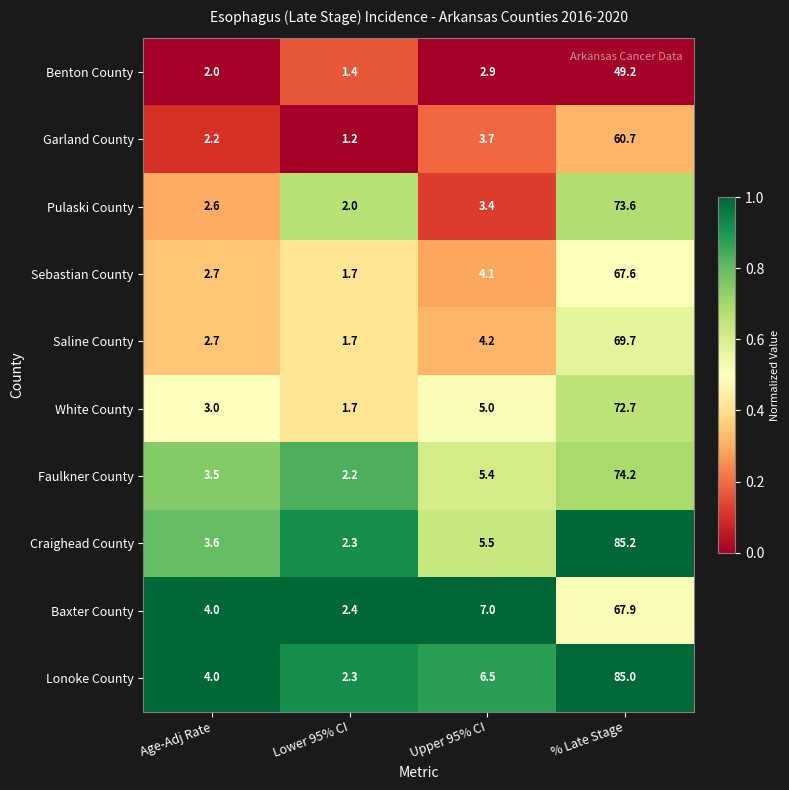

How many distinct data groups are displayed?

10